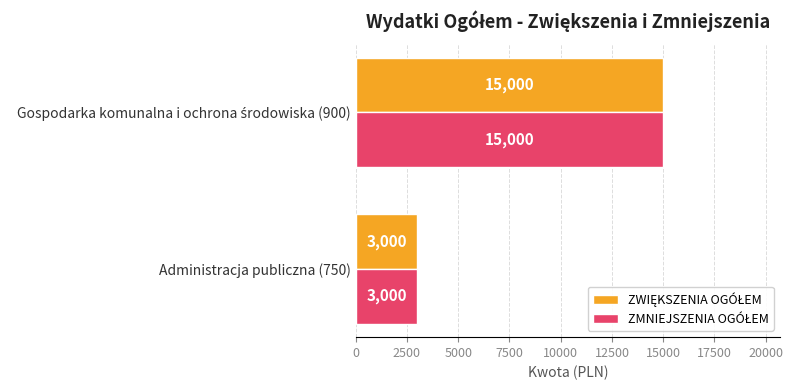

Which label corresponds to the smallest value in the chart?

Administracja publiczna (750)